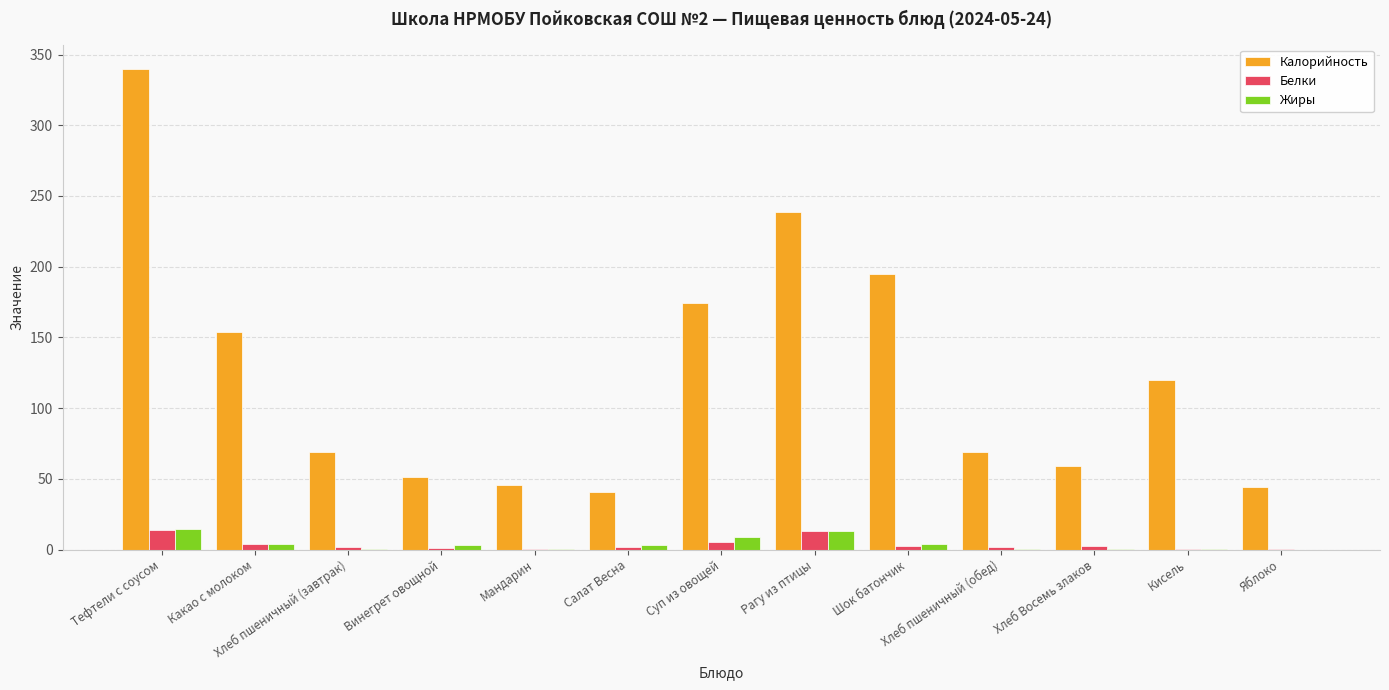

Between Суп из овощей and Хлеб пшеничный (обед), which series saw the biggest shift?

Калорийность